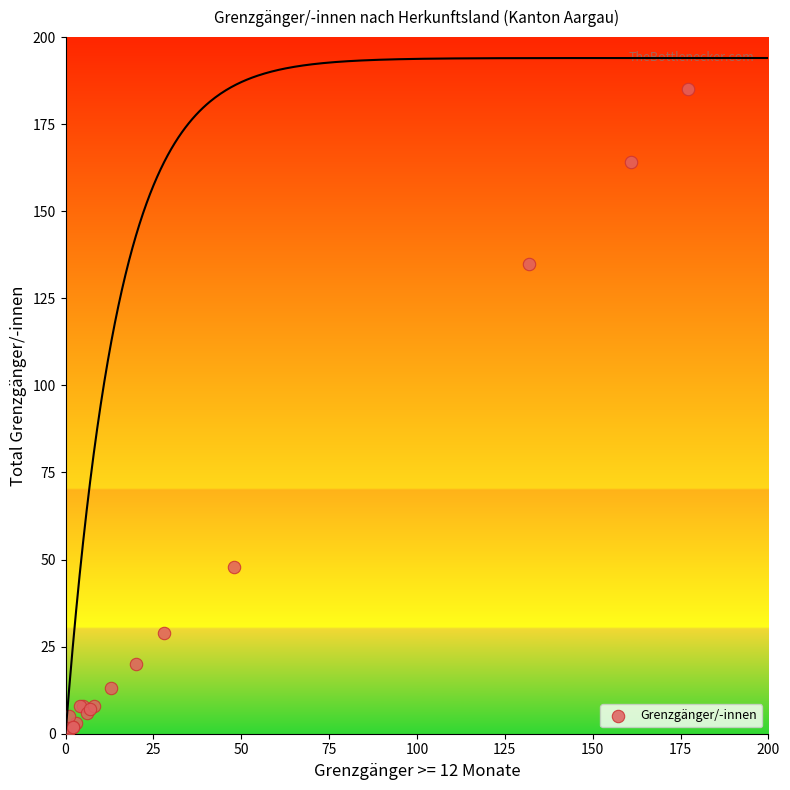

What Y value in the scatter plot is closest to 93?

135